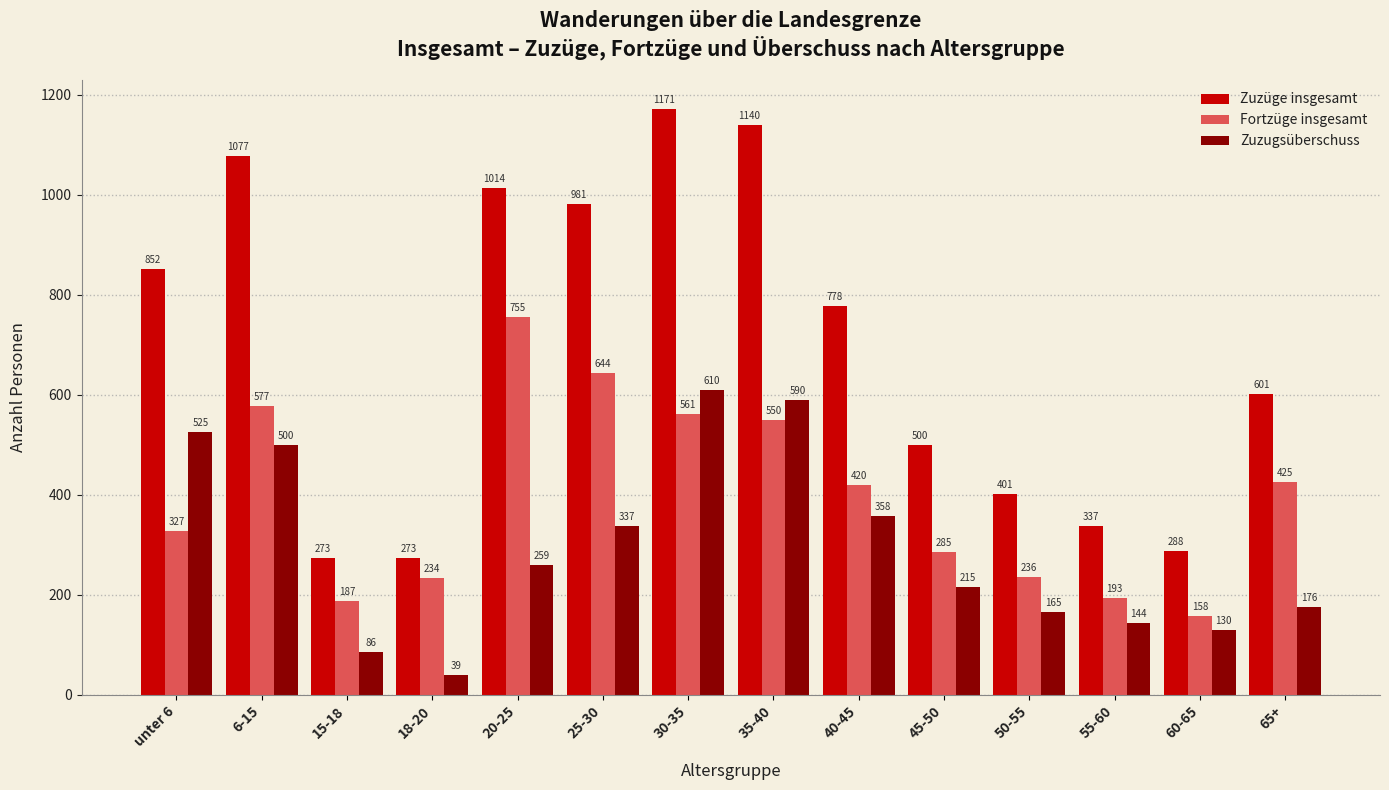

The Fortzüge insgesamt series shows 508 at 45-50. True or false?

False